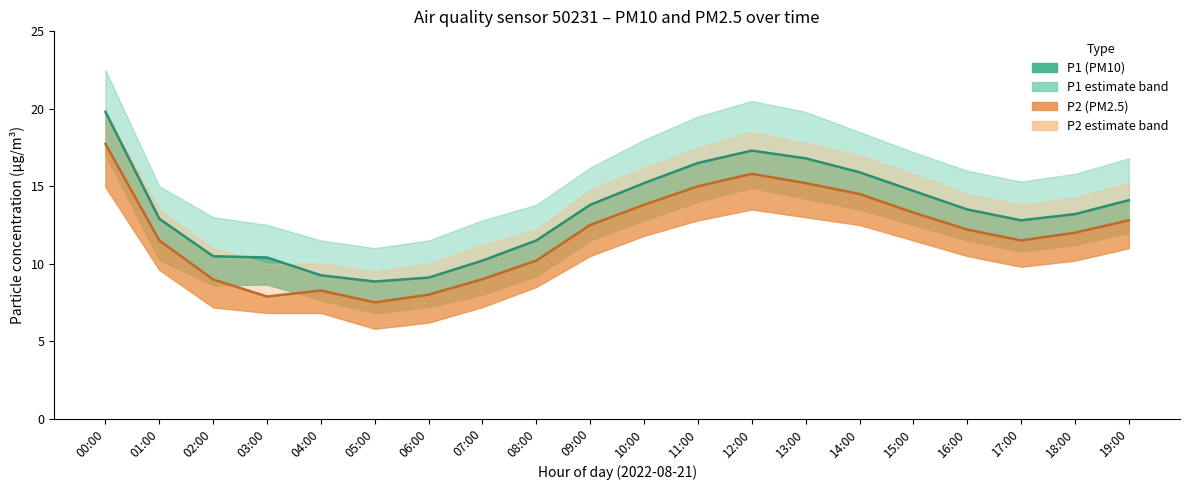

Reading left to right, extract all data points from this chart.

P1: 00:00=19.8	01:00=12.9	02:00=10.5	03:00=10.4	04:00=9.2	05:00=8.8	06:00=9.1	07:00=10.2	08:00=11.5	09:00=13.8	10:00=15.2	11:00=16.5	12:00=17.3	13:00=16.8	14:00=15.9	15:00=14.7	16:00=13.5	17:00=12.8	18:00=13.2	19:00=14.1
P1_upper: 00:00=22.5	01:00=15.0	02:00=13.0	03:00=12.5	04:00=11.5	05:00=11.0	06:00=11.5	07:00=12.8	08:00=13.8	09:00=16.2	10:00=18.0	11:00=19.5	12:00=20.5	13:00=19.8	14:00=18.5	15:00=17.2	16:00=16.0	17:00=15.3	18:00=15.8	19:00=16.8
P1_lower: 00:00=17.0	01:00=10.2	02:00=8.6	03:00=8.7	04:00=7.7	05:00=6.8	06:00=7.2	07:00=8.0	08:00=9.2	09:00=11.5	10:00=12.8	11:00=14.0	12:00=14.9	13:00=14.2	14:00=13.5	15:00=12.5	16:00=11.5	17:00=10.8	18:00=11.2	19:00=12.0
P2: 00:00=17.7	01:00=11.5	02:00=9.0	03:00=7.9	04:00=8.3	05:00=7.5	06:00=8.0	07:00=9.0	08:00=10.2	09:00=12.5	10:00=13.8	11:00=15.0	12:00=15.8	13:00=15.2	14:00=14.5	15:00=13.3	16:00=12.2	17:00=11.5	18:00=12.0	19:00=12.8
P2_upper: 00:00=19.8	01:00=13.5	02:00=11.0	03:00=10.0	04:00=10.0	05:00=9.5	06:00=10.0	07:00=11.2	08:00=12.2	09:00=14.8	10:00=16.2	11:00=17.5	12:00=18.5	13:00=17.8	14:00=17.0	15:00=15.8	16:00=14.5	17:00=13.8	18:00=14.3	19:00=15.2
P2_lower: 00:00=14.9	01:00=9.6	02:00=7.2	03:00=6.8	04:00=6.8	05:00=5.8	06:00=6.2	07:00=7.2	08:00=8.5	09:00=10.5	10:00=11.8	11:00=12.8	12:00=13.5	13:00=13.0	14:00=12.5	15:00=11.5	16:00=10.5	17:00=9.8	18:00=10.2	19:00=11.0